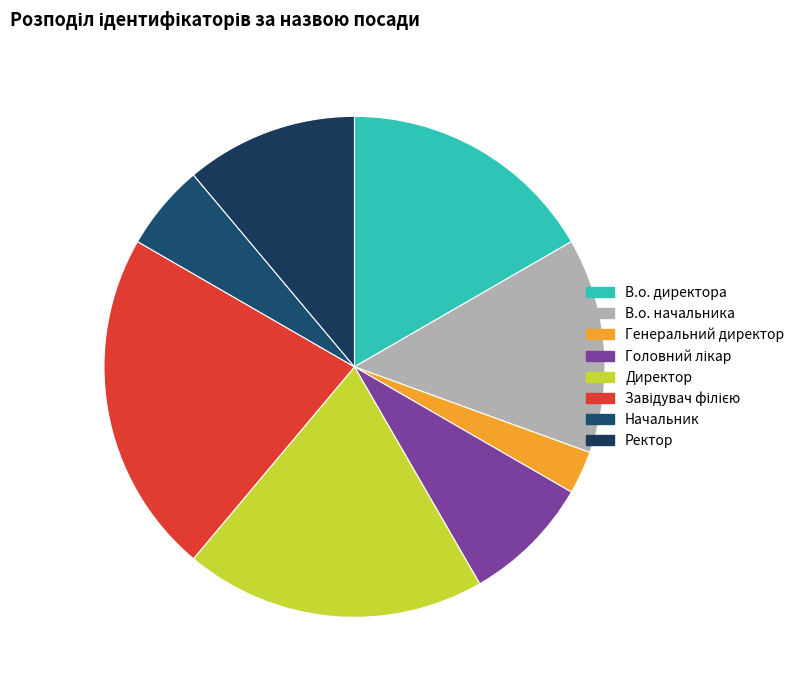

What is the smallest slice in the pie chart?

Генеральний директор